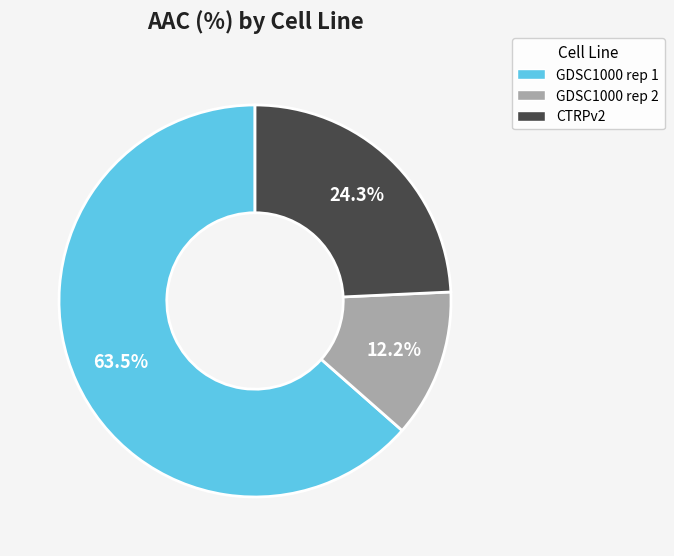

True or false: CTRPv2 accounts for 31% of the total.

False